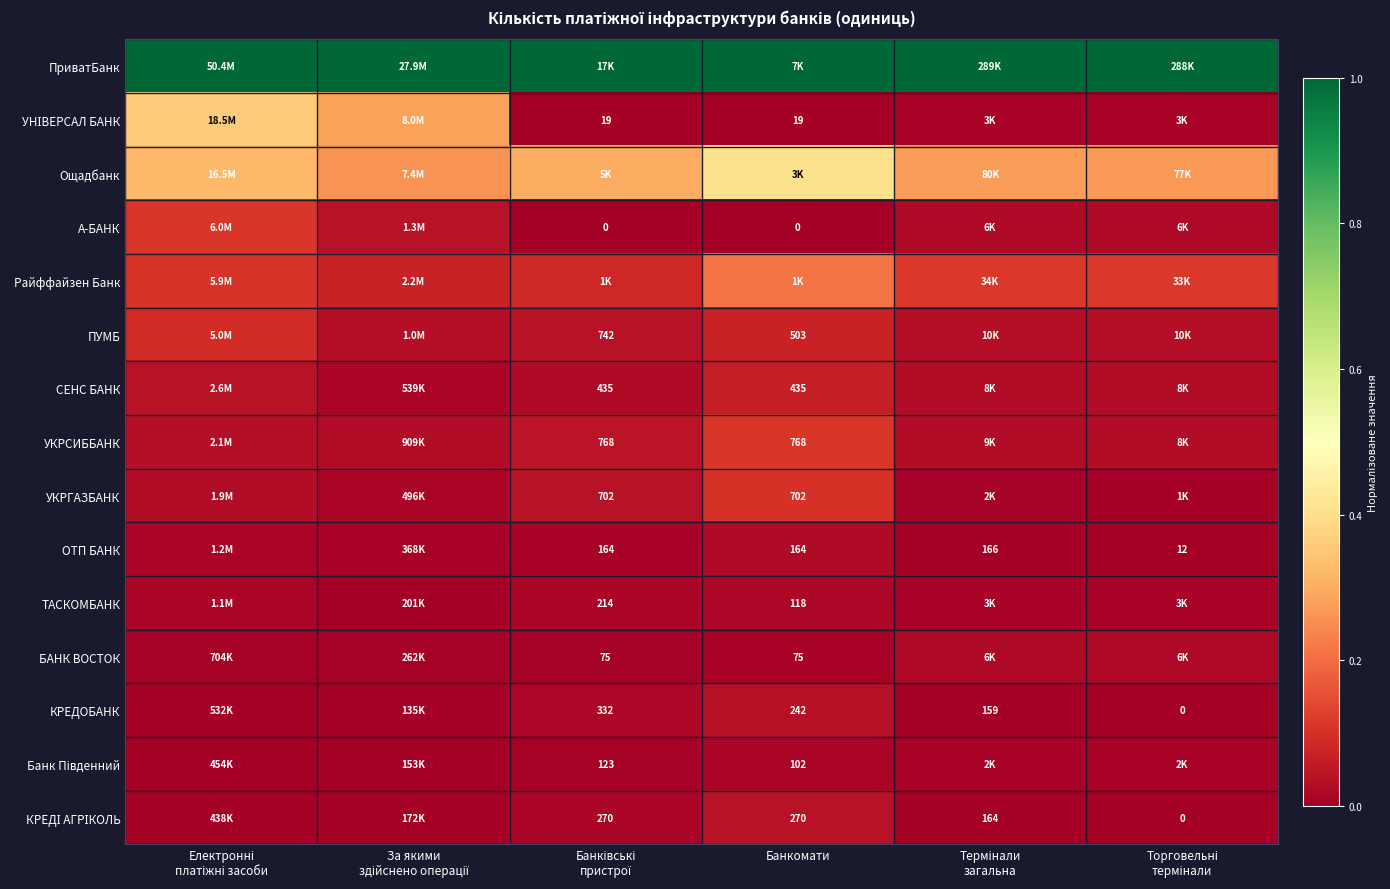

Is it true that УНІВЕРСАЛ БАНК equals 0.4 at За якими здійснено операції?

False